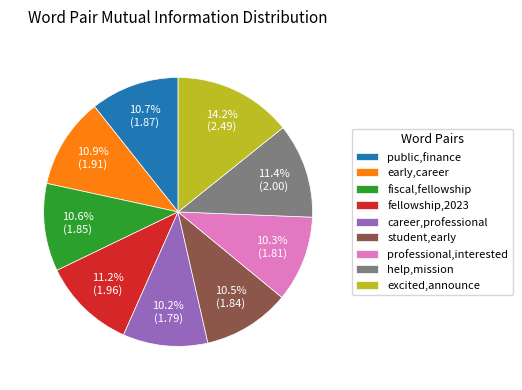

How much of the chart is everything except professional,interested?

89.7%